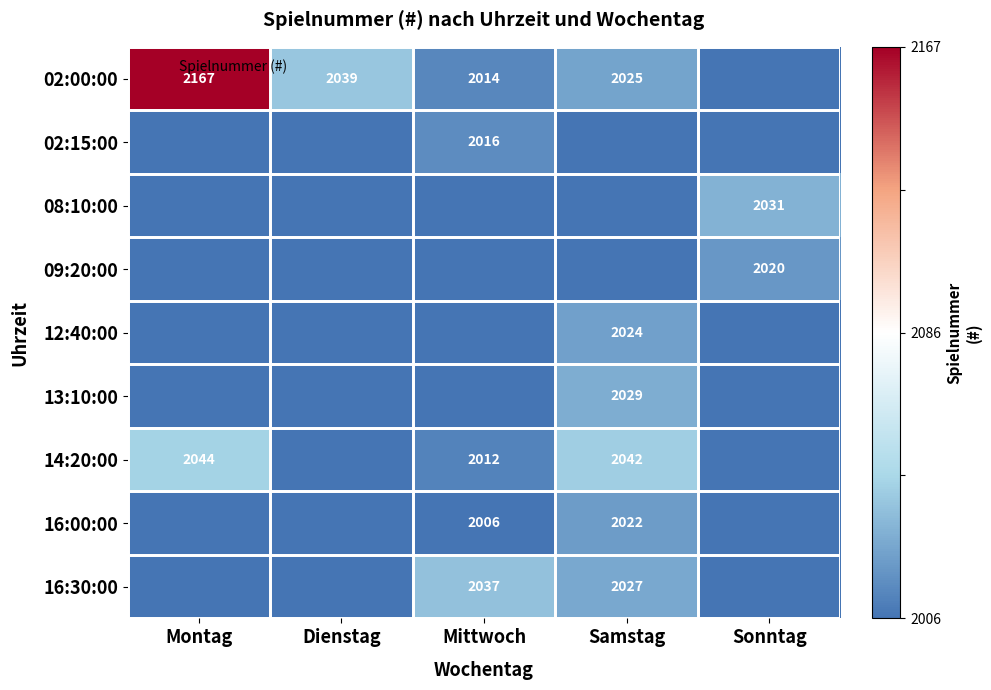

Which series has the largest range (max minus min)?

02:00:00